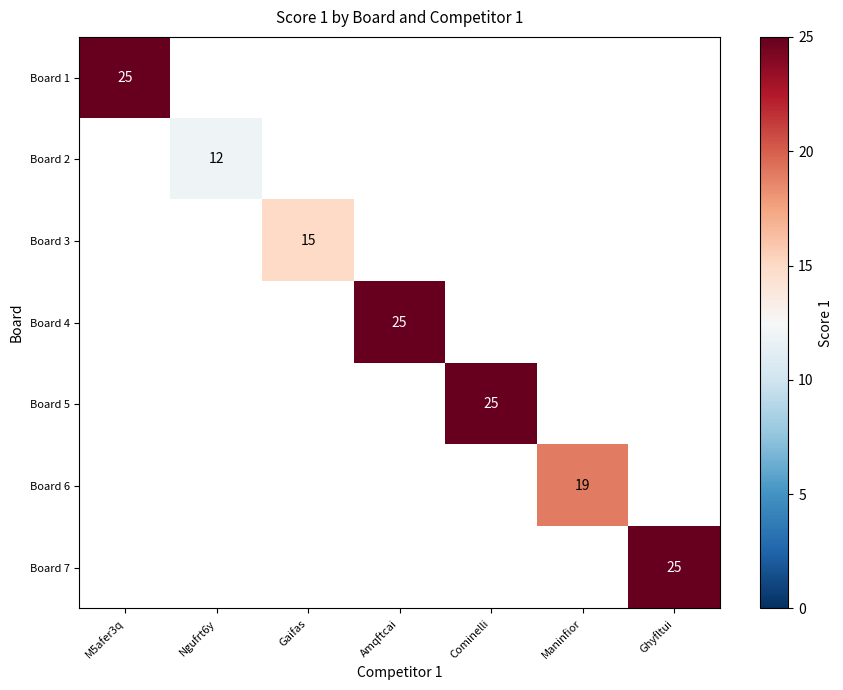

True or false: Board 3 has a value of 21 at Gaifas.

False